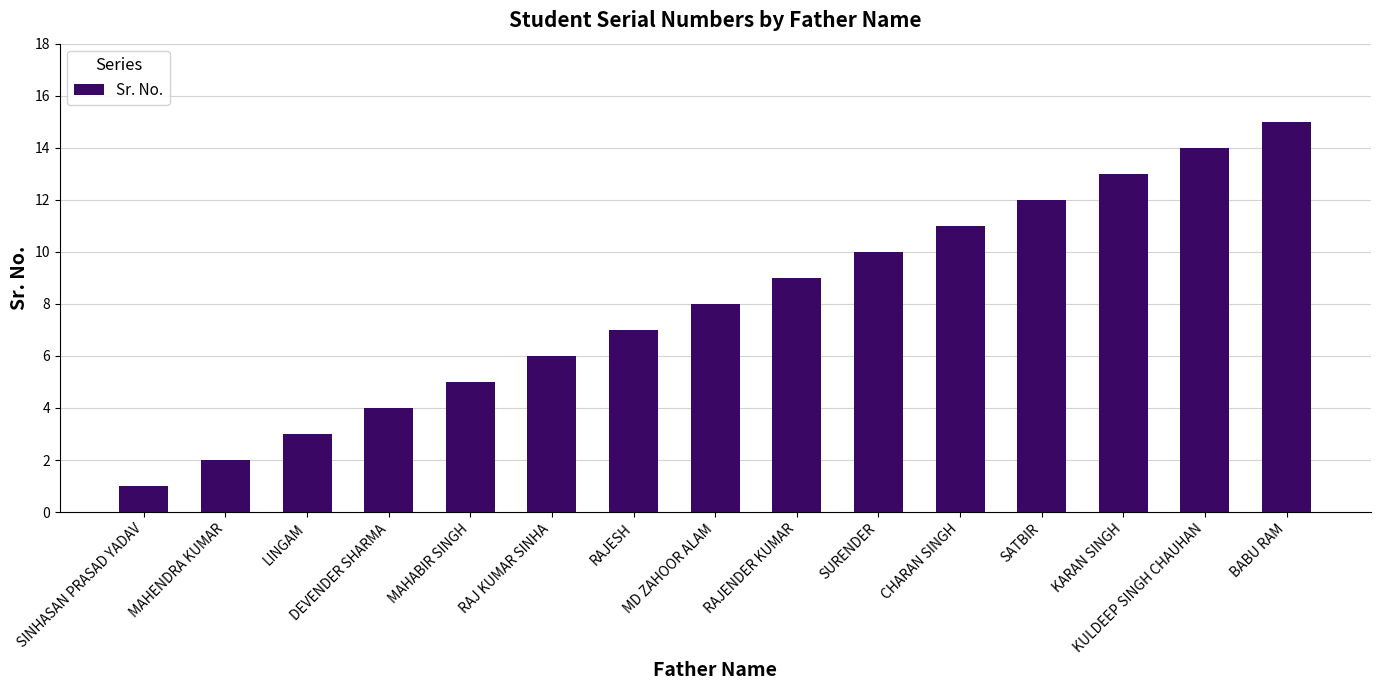

Reading right to left, list all the values displayed in this chart.

BABU RAM=15	KULDEEP SINGH CHAUHAN=14	KARAN SINGH=13	SATBIR=12	CHARAN SINGH=11	SURENDER=10	RAJENDER KUMAR=9	MD ZAHOOR ALAM=8	RAJESH=7	RAJ KUMAR SINHA=6	MAHABIR SINGH=5	DEVENDER SHARMA=4	LINGAM=3	MAHENDRA KUMAR=2	SINHASAN PRASAD YADAV=1